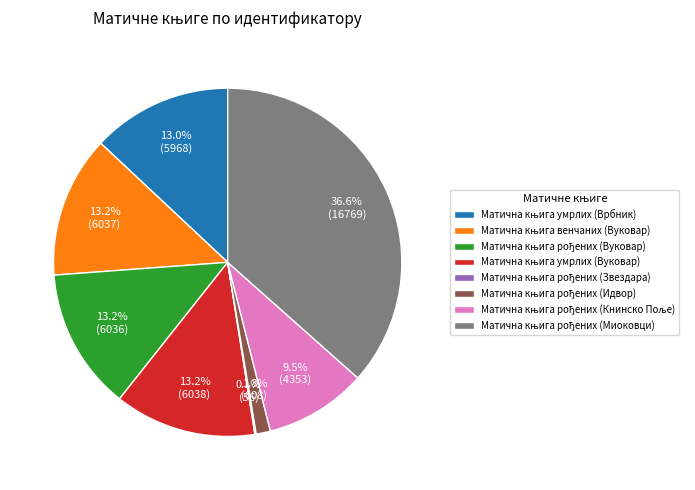

Is there any slice that represents more than half of the pie?

No